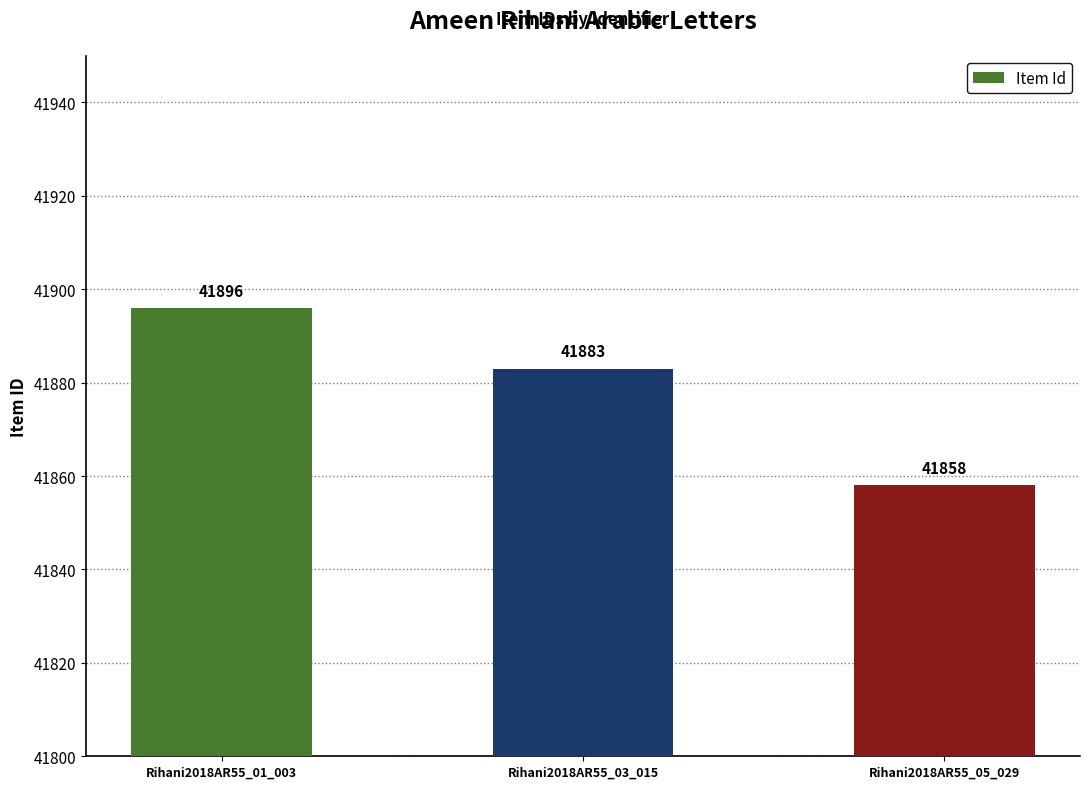

What is the label of the 1st bar from the left?

Rihani2018AR55_01_003